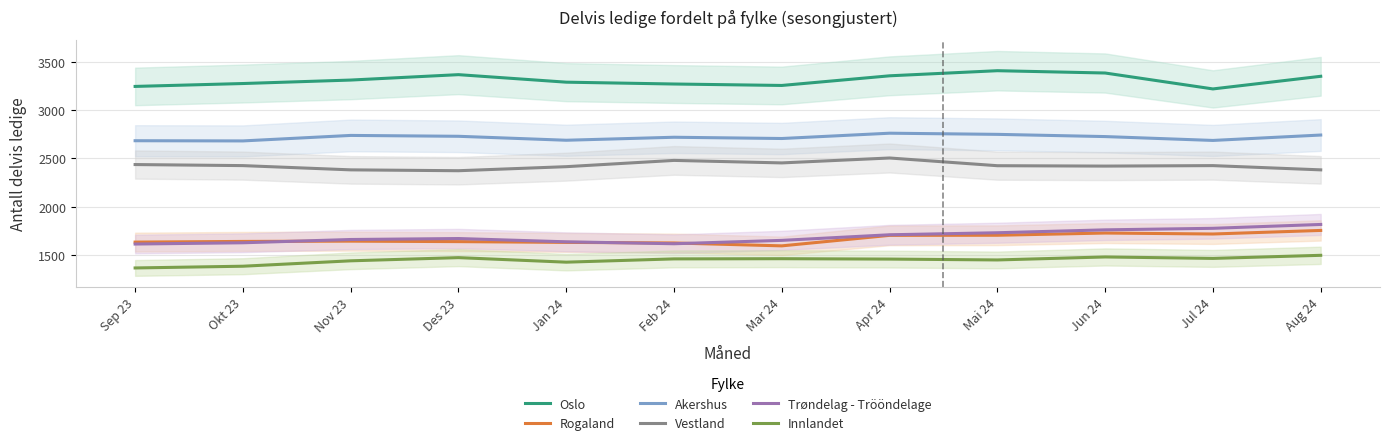

Which has a higher value, Mai 24 or Sep 23?

Mai 24